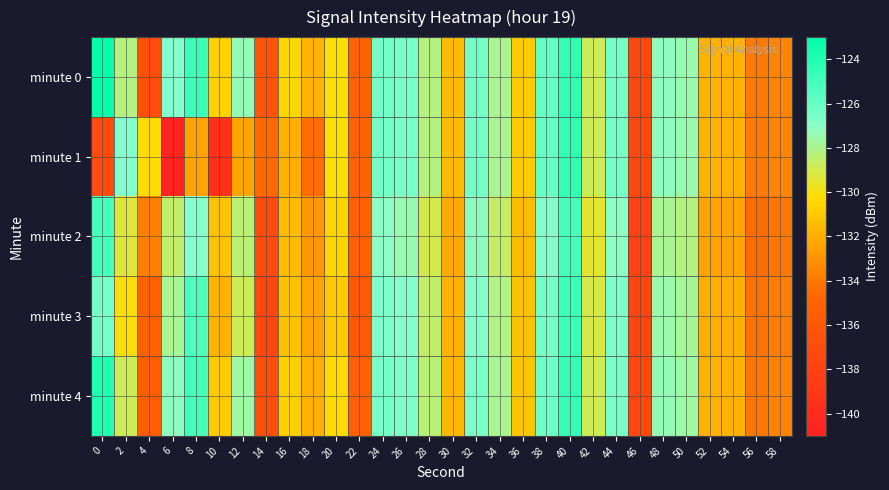

Reading right to left, transcribe all the data shown in this chart.

minute 0: 58=-133.5	56=-134.0	54=-131.8	52=-131.8	50=-127.5	48=-127.2	46=-137.4	44=-126.4	42=-128.8	40=-124.4	38=-126.0	36=-130.9	34=-127.9	32=-126.4	30=-131.5	28=-128.2	26=-126.6	24=-126.3	22=-134.9	20=-130.1	18=-131.7	16=-130.4	14=-136.3	12=-127.3	10=-130.7	8=-124.8	6=-126.9	4=-137.0	2=-128.1	0=-123.3
minute 1: 58=-133.5	56=-134.0	54=-131.8	52=-131.8	50=-127.5	48=-127.2	46=-137.4	44=-126.4	42=-128.8	40=-124.4	38=-126.0	36=-130.9	34=-127.9	32=-126.4	30=-131.5	28=-128.2	26=-126.6	24=-126.3	22=-134.9	20=-130.1	18=-134.4	16=-131.9	14=-134.6	12=-132.3	10=-139.4	8=-132.4	6=-140.8	4=-130.3	2=-126.8	0=-137.1
minute 2: 58=-134.1	56=-134.5	54=-132.3	52=-132.4	50=-128.2	48=-127.9	46=-138.0	44=-127.1	42=-129.5	40=-125.1	38=-126.8	36=-131.5	34=-128.6	32=-127.2	30=-132.1	28=-129.0	26=-127.4	24=-127.1	22=-135.2	20=-130.5	18=-132.8	16=-131.5	14=-137.1	12=-128.4	10=-131.2	8=-126.9	6=-128.5	4=-133.7	2=-129.3	0=-125.1
minute 3: 58=-133.8	56=-134.2	54=-131.9	52=-132.0	50=-127.8	48=-127.5	46=-137.7	44=-126.7	42=-129.1	40=-124.8	38=-126.4	36=-131.2	34=-128.1	32=-126.9	30=-131.8	28=-128.5	26=-126.9	24=-126.7	22=-135.8	20=-130.9	18=-132.3	16=-131.2	14=-137.5	12=-128.9	10=-131.8	8=-125.3	6=-127.8	4=-135.2	2=-130.1	0=-126.5
minute 4: 58=-133.6	56=-134.1	54=-131.8	52=-131.8	50=-127.6	48=-127.3	46=-137.5	44=-126.6	42=-128.9	40=-124.6	38=-126.2	36=-131.1	34=-127.9	32=-126.6	30=-131.6	28=-128.3	26=-126.7	24=-126.5	22=-135.1	20=-130.3	18=-131.9	16=-130.7	14=-136.8	12=-127.6	10=-130.9	8=-125.0	6=-127.2	4=-135.5	2=-128.9	0=-124.0